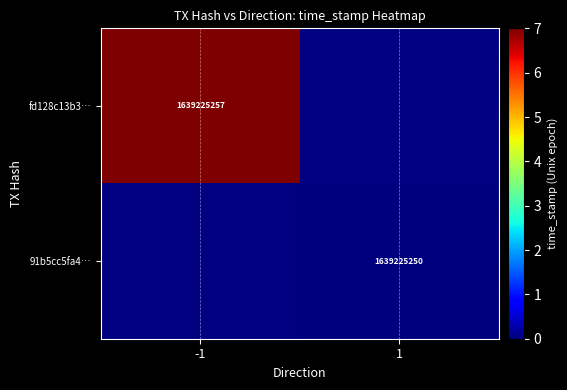

Reading left to right, extract all data points from this chart.

fd128c13b34b994d8f636379293ee0b36d5557d: direction=-1	time_stamp=1639225257
91b5cc5fa442f8e8a4820382cb1584dc4e461b7: direction=1	time_stamp=1639225250